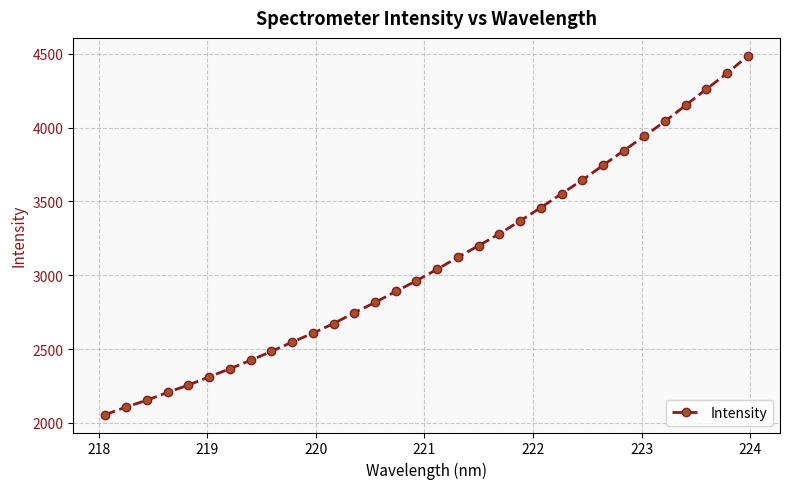

What is the value of the 14th point from the left?

2815.5